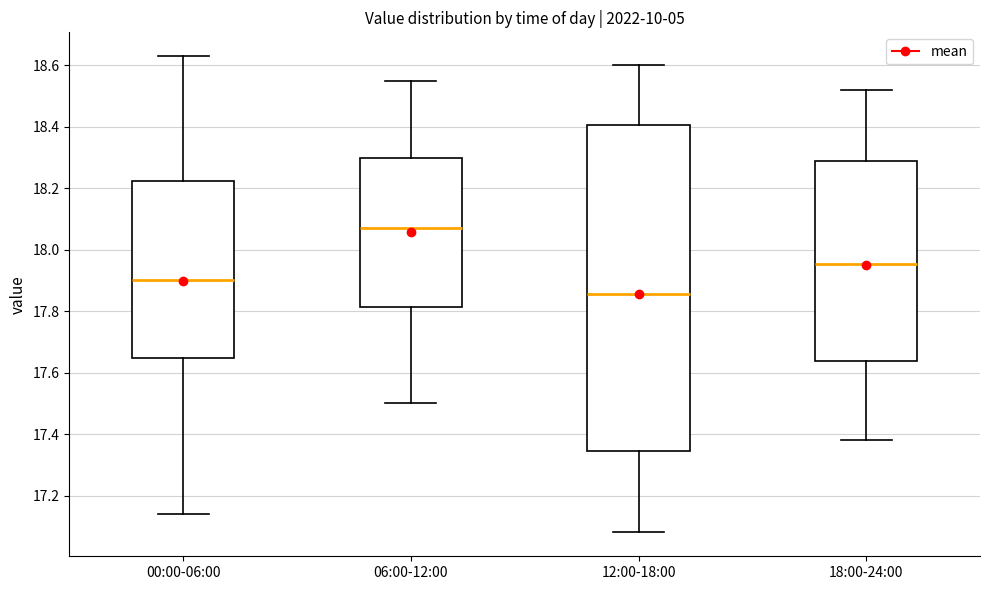

Which box has the lowest median line?

12:00-18:00